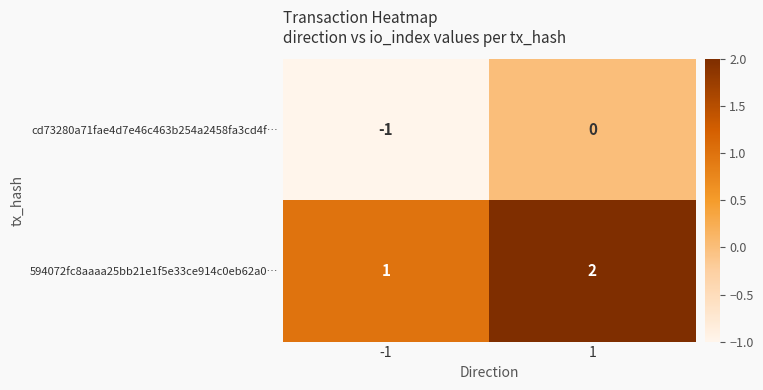

The cd73280a71fae4d7e46c463b254a2458fa3cd4f… series shows -2 at -1. True or false?

False